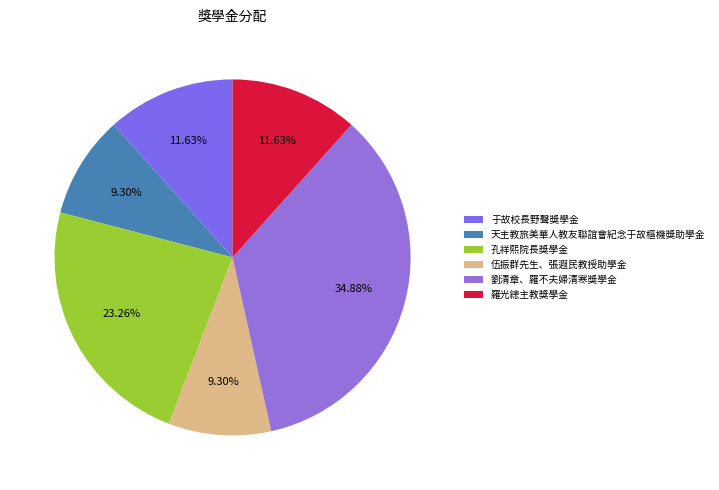

The 羅光總主教獎學金 slice represents 24% of the pie. True or false?

False